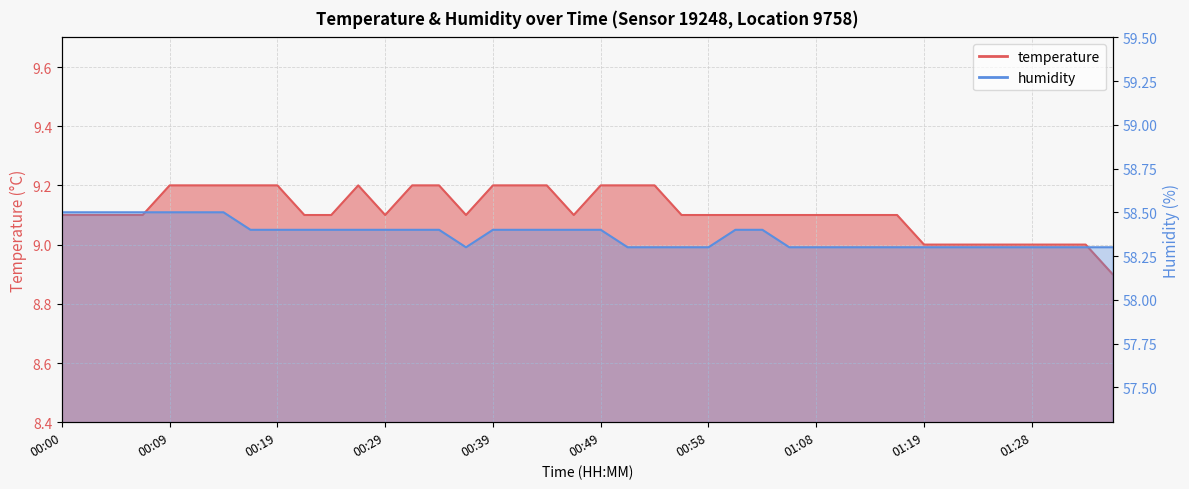

What is the difference between the maximum and minimum values in the humidity series?

0.2